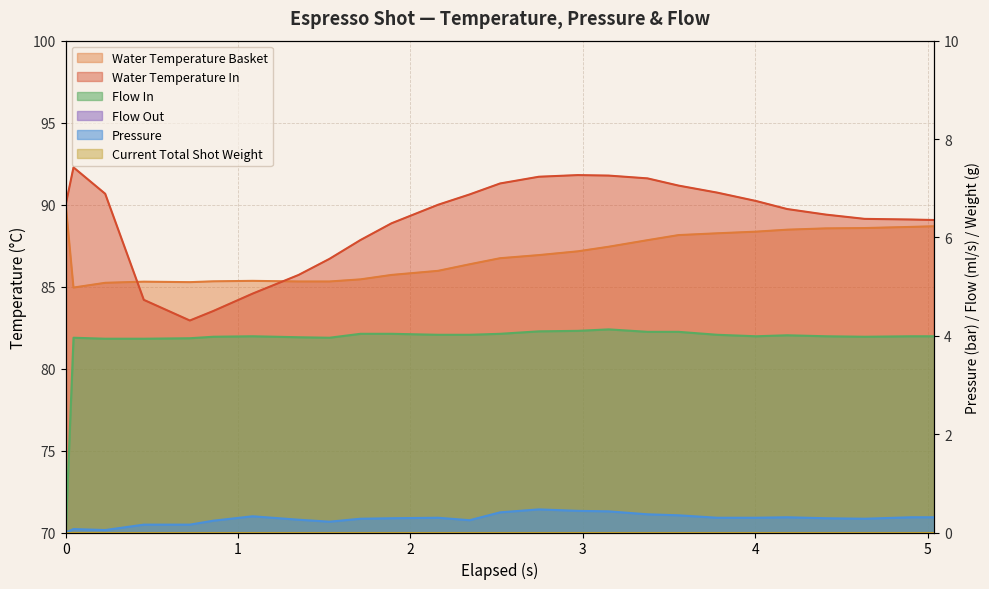

How many values in flow_in are above zero?

25